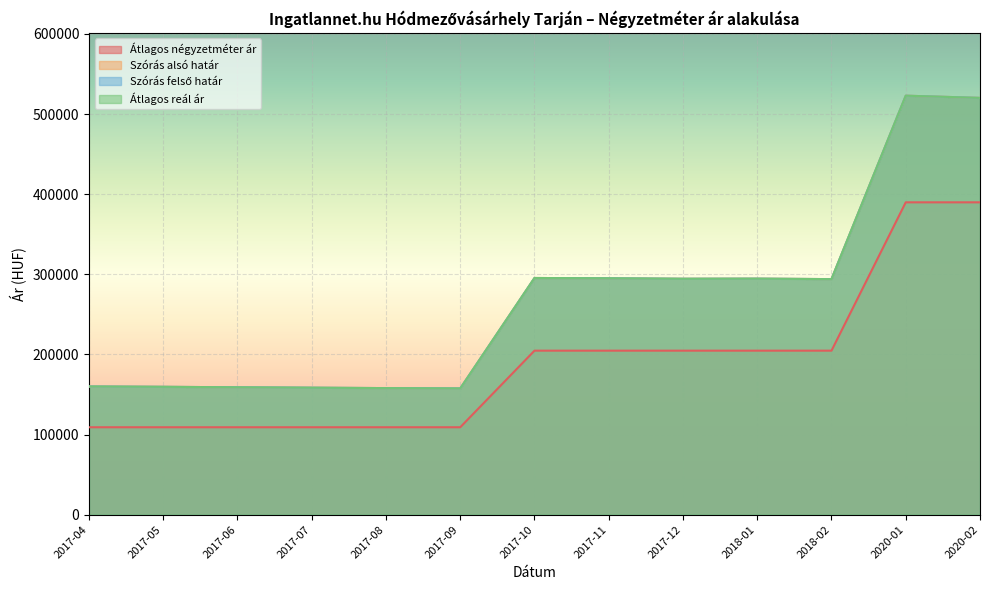

True or false: Szórás alsó határ and Átlagos reál ár cross at least once.

False